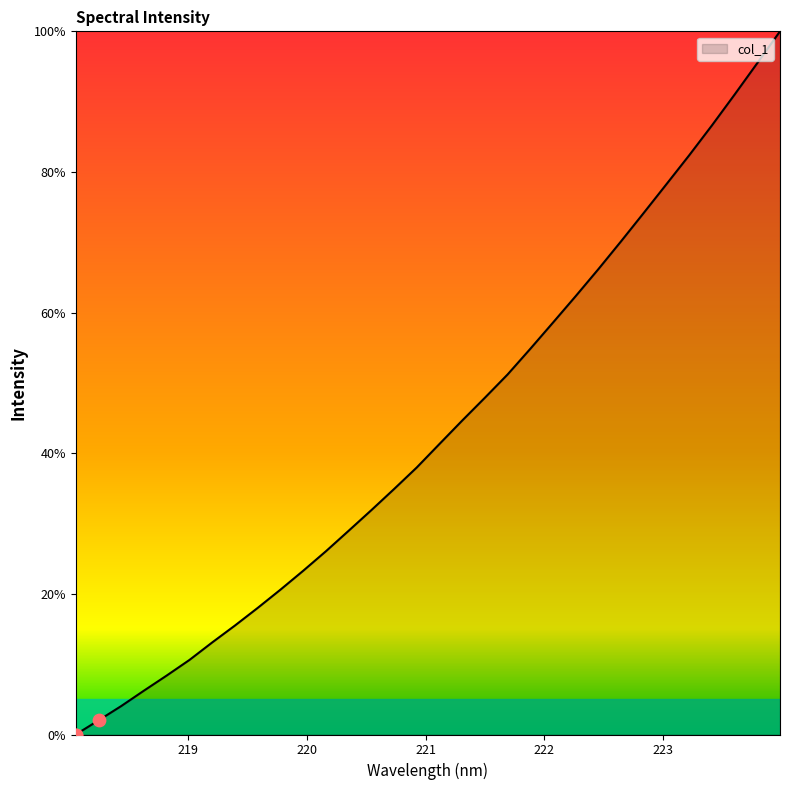

What is the maximum value shown in the chart?

100.0